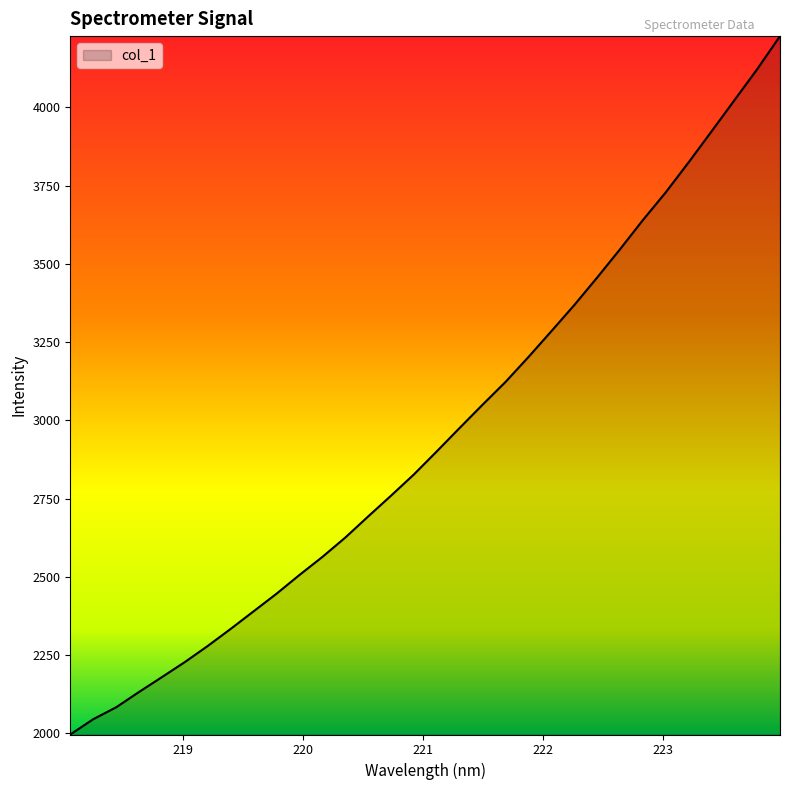

What is the greatest value displayed?

4228.0